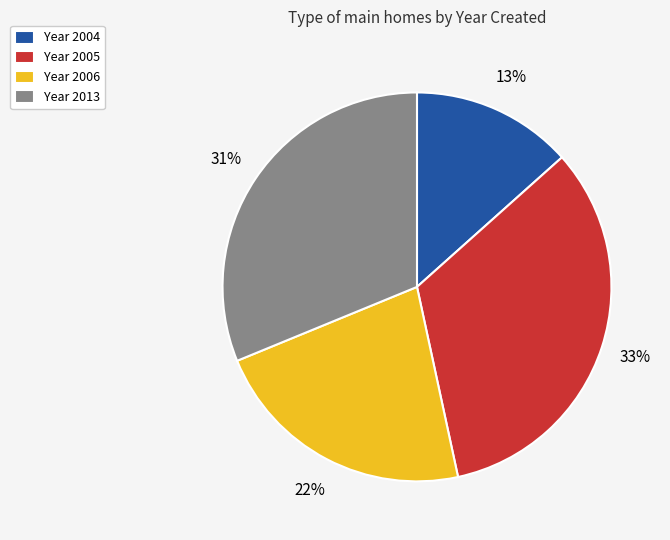

Is there any slice that represents more than half of the pie?

No